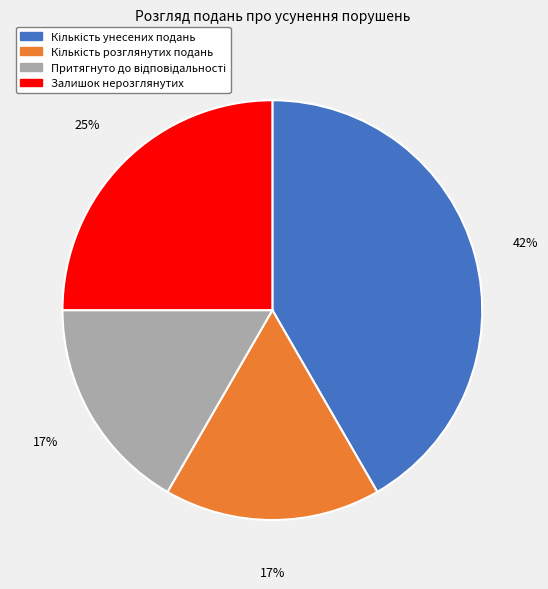

The Залишок нерозглянутих slice represents 25% of the pie. True or false?

True